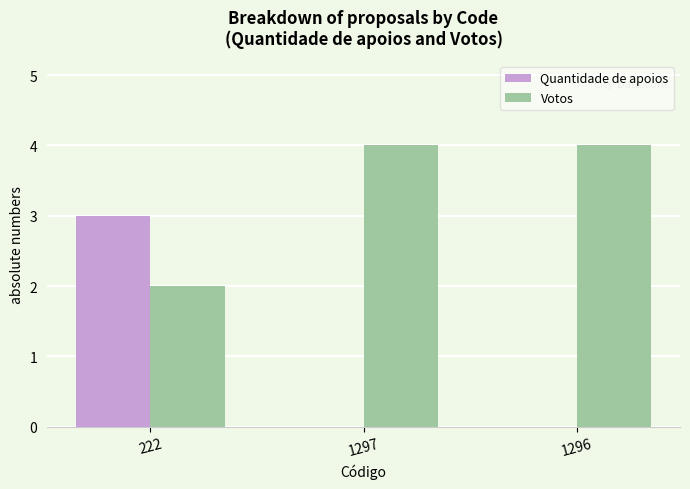

True or false: Votos has a value of 2 at 222.

True